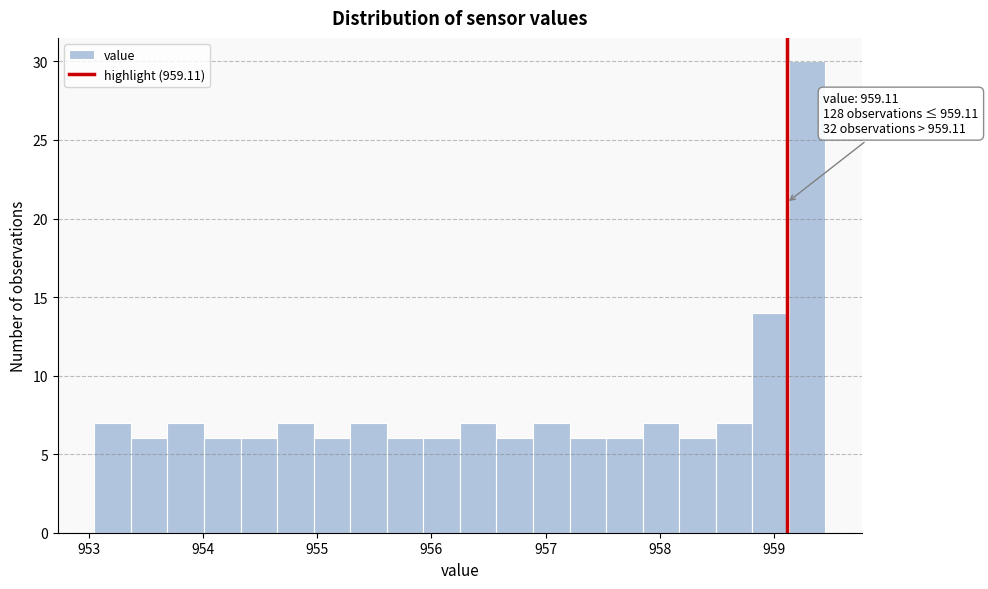

Read against the x-axis, roughly where is the centre of the tallest bar?

959.3